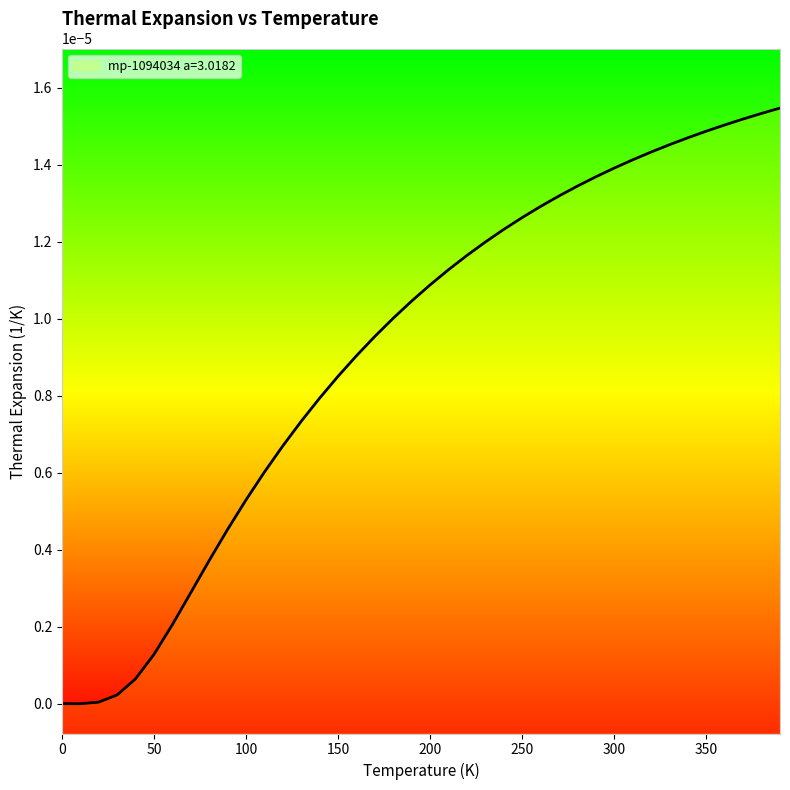

What position from the right is 320.0?

8